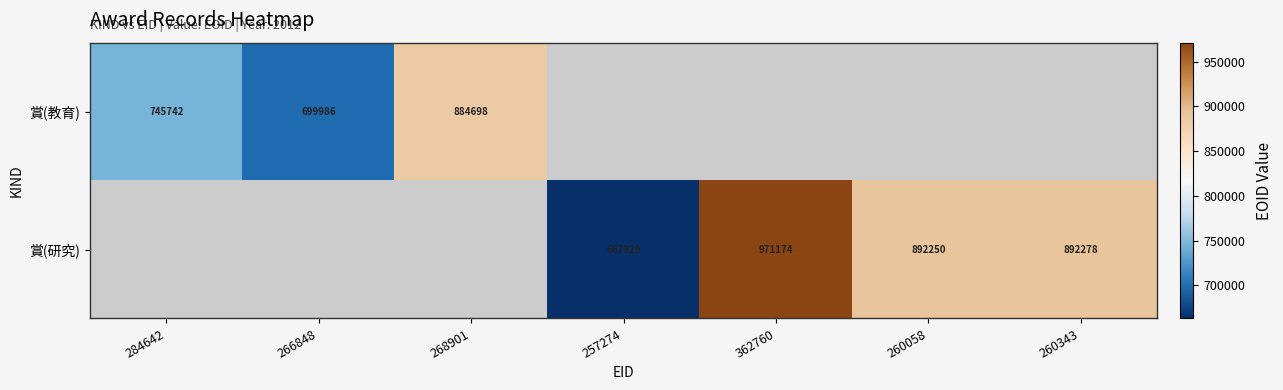

True or false: 賞(研究) has a value of 892278 at 260343.

True